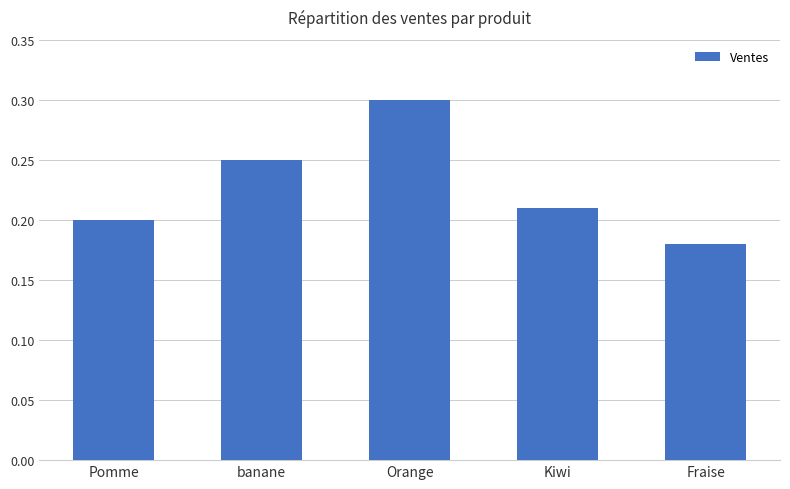

How many values are between 0 and 1?

5